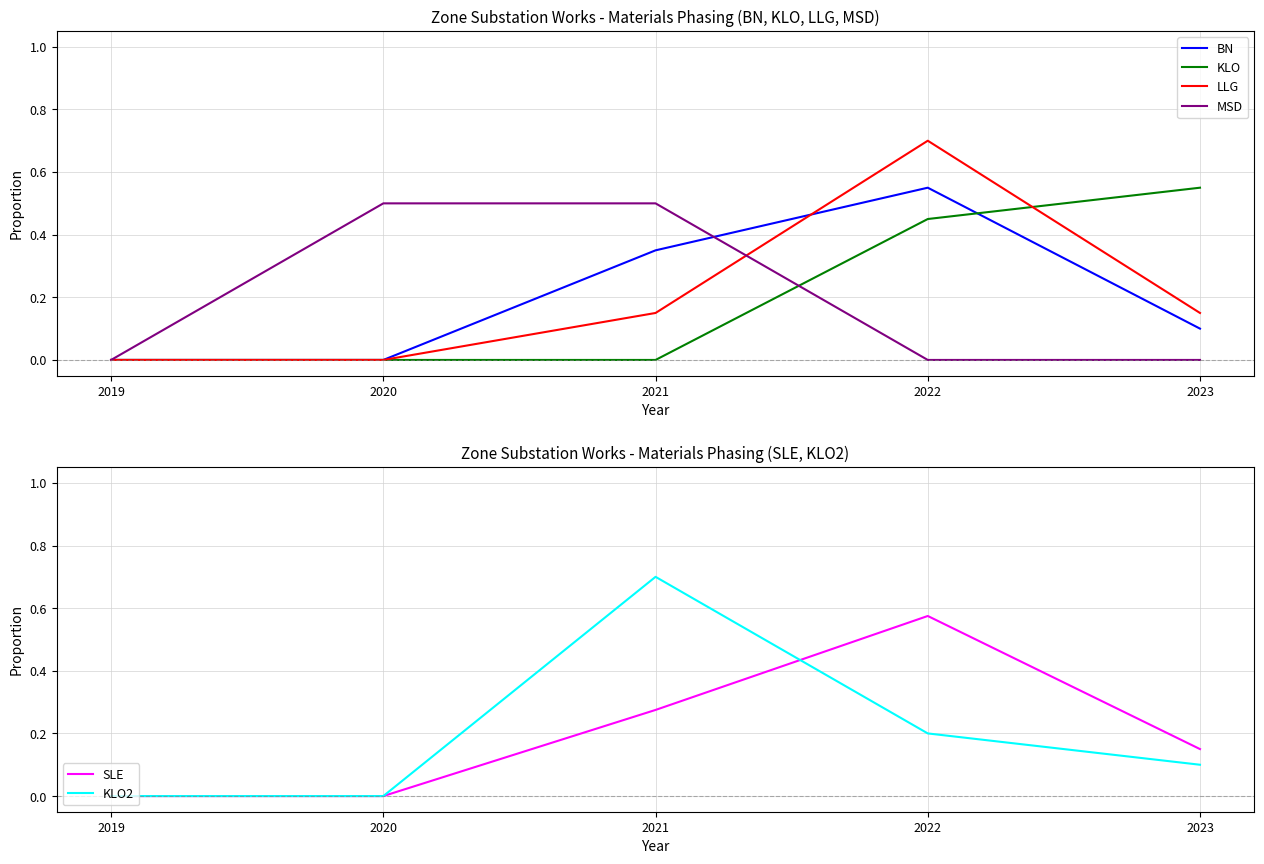

At which label does MSD reach its minimum?

2019